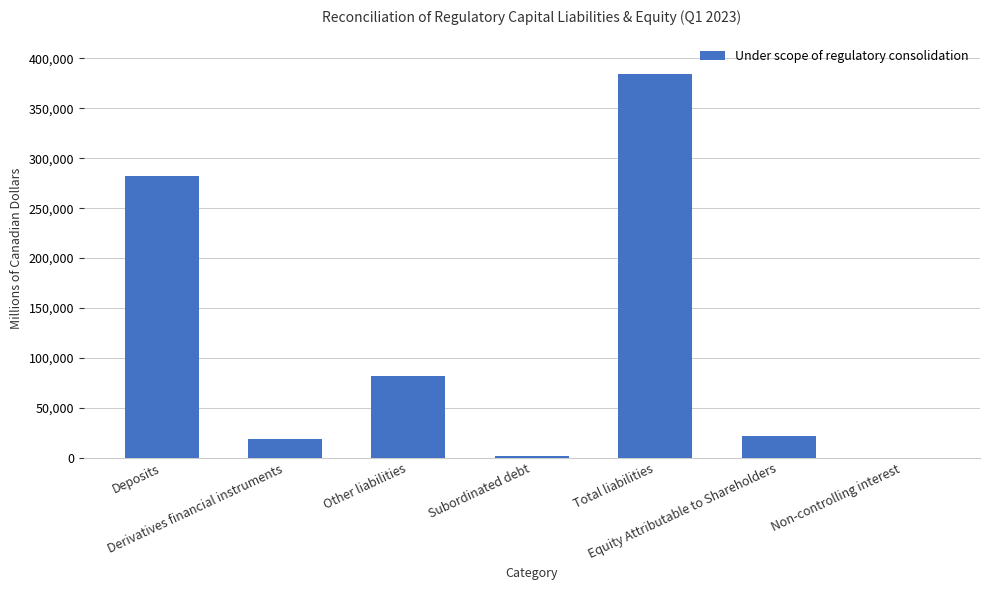

What is the greatest value displayed?

384328